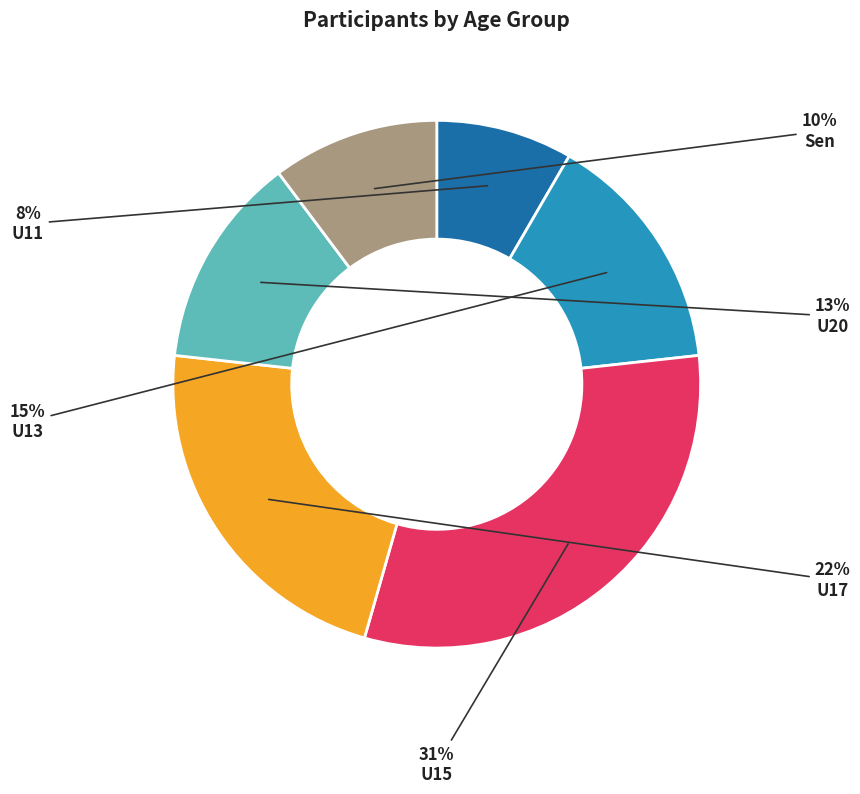

Approximately how many times larger is the value at Sen compared to U17?

0.5